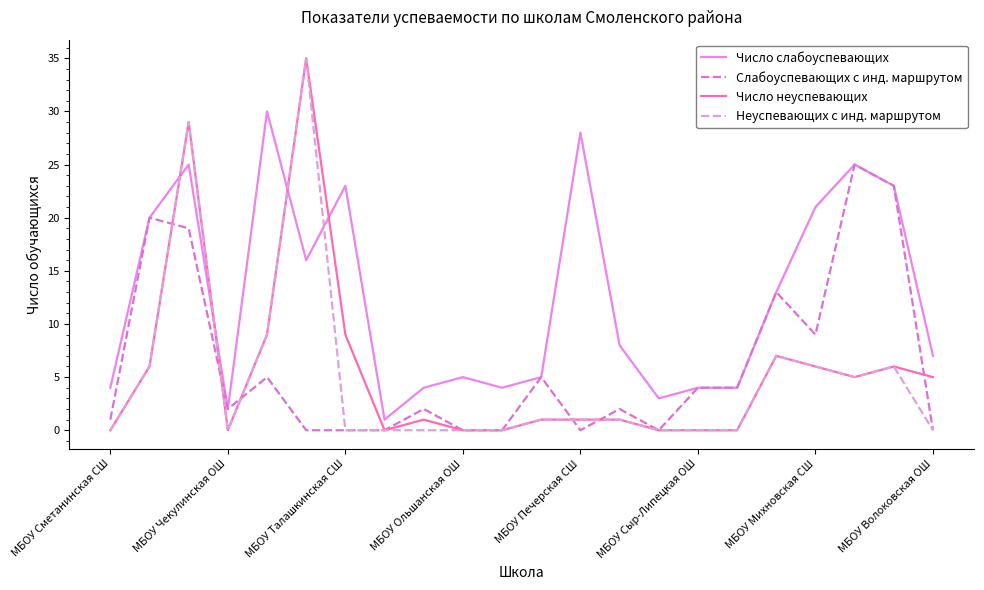

Which series ends up on top after the final intersection of Число неуспевающих and Число слабоуспевающих?

Число слабоуспевающих